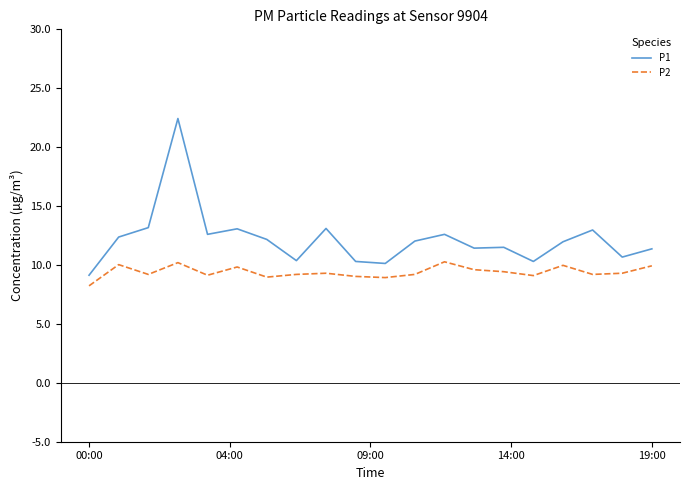

True or false: P2 and P1 intersect in this chart.

False